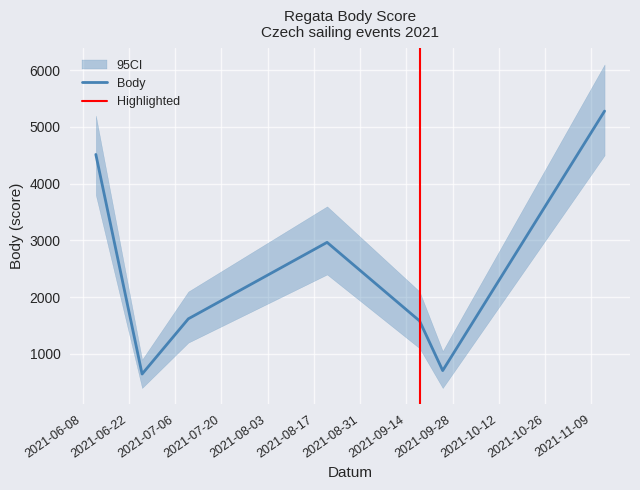

What is the lowest value of the Body series?

646